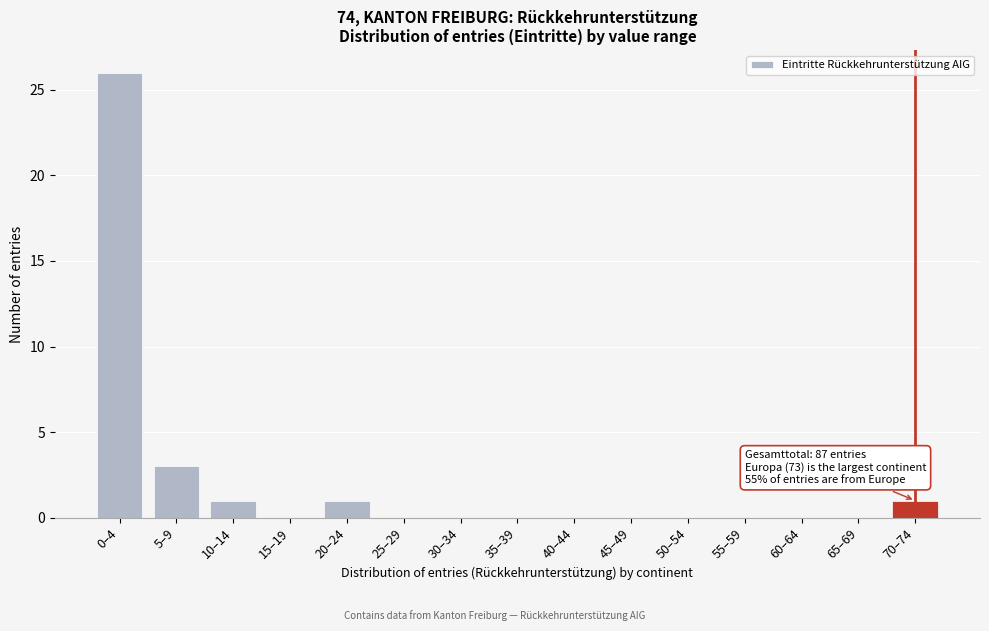

Reading right to left, what are all the values shown in this chart?

70–74=1	65–69=0	60–64=0	55–59=0	50–54=0	45–49=0	40–44=0	35–39=0	30–34=0	25–29=0	20–24=1	15–19=0	10–14=1	5–9=3	0–4=26